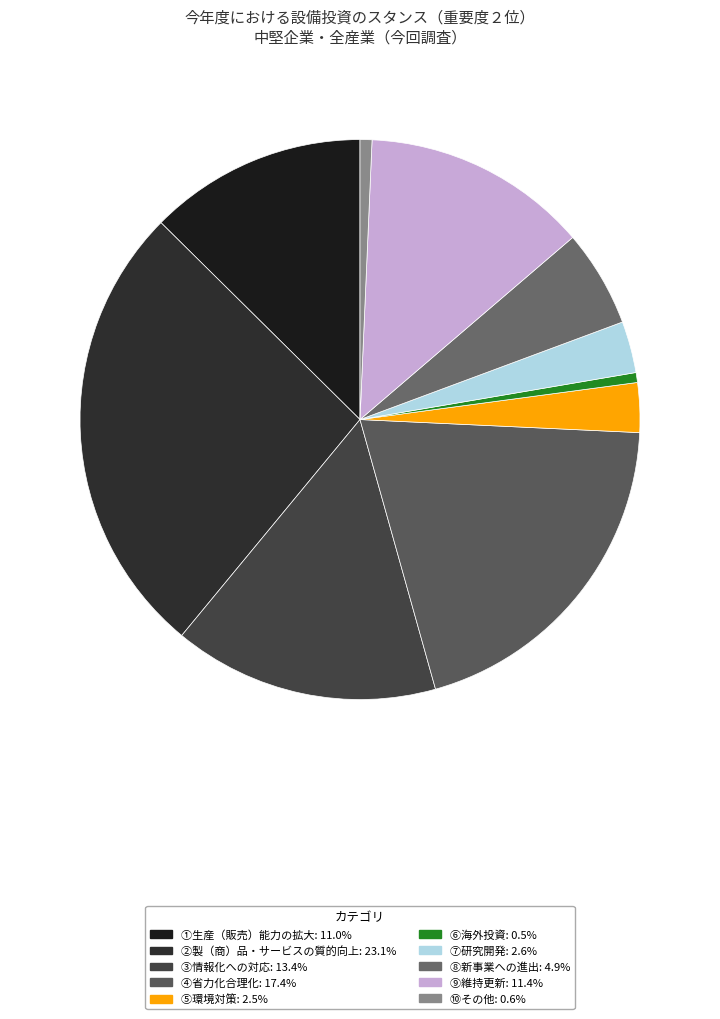

Which has a higher value, ④省力化合理化 or ⑧新事業への進出?

④省力化合理化